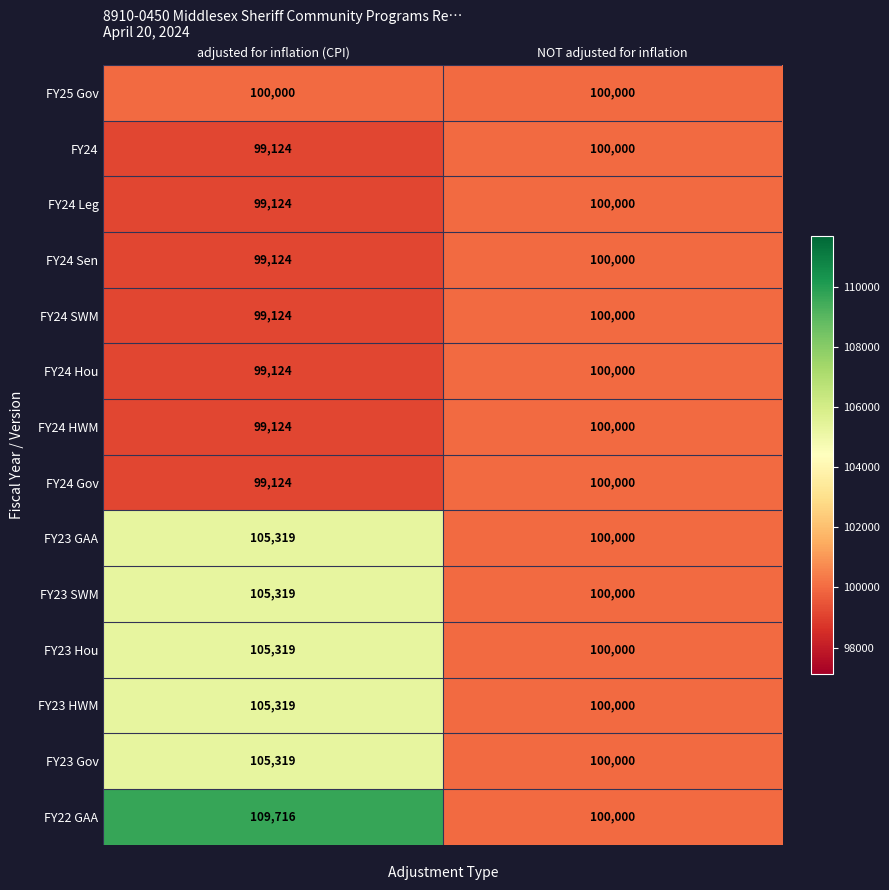

Where is FY23 Hou nearest to the value 102659?

NOT adjusted for inflation